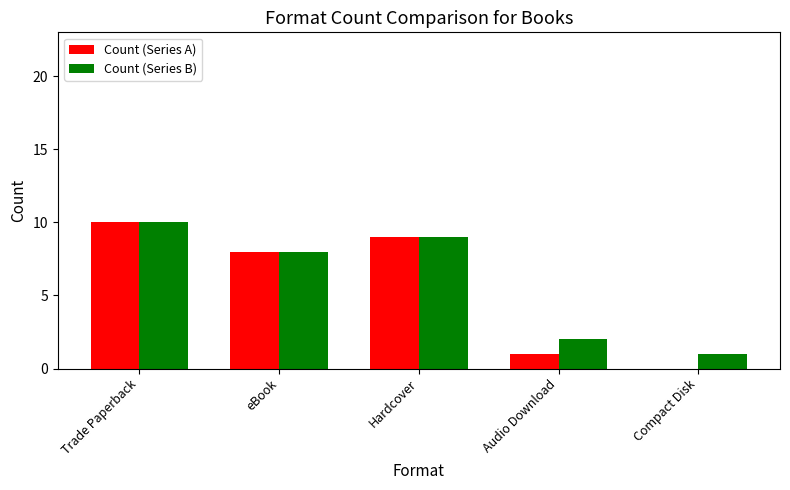

Is it true that Count (Series A) equals 14 at Trade Paperback?

False